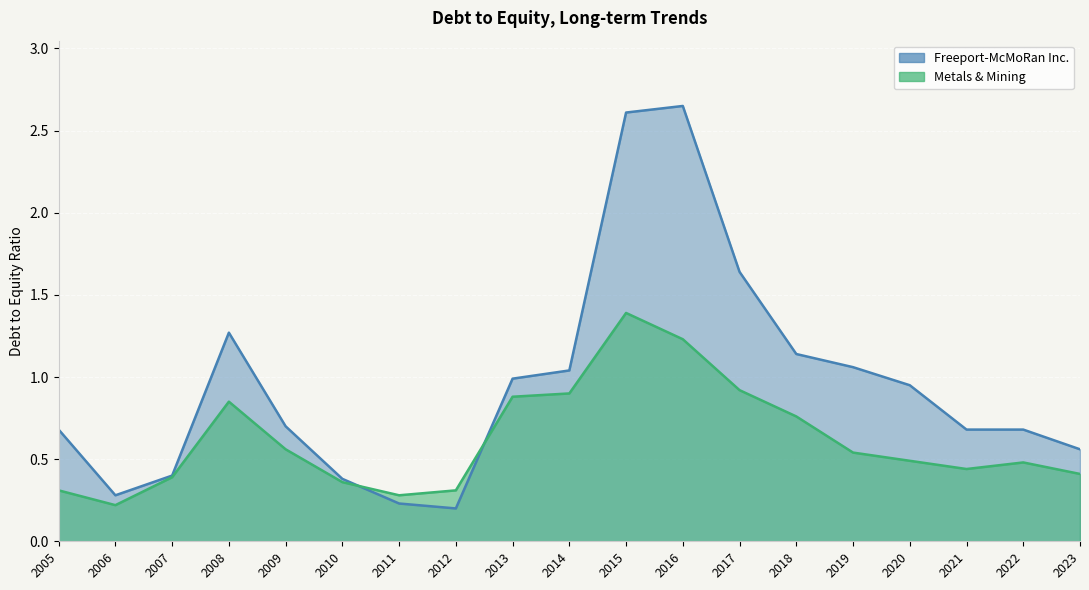

Where is the first local maximum for Freeport-McMoRan Inc.?

2008